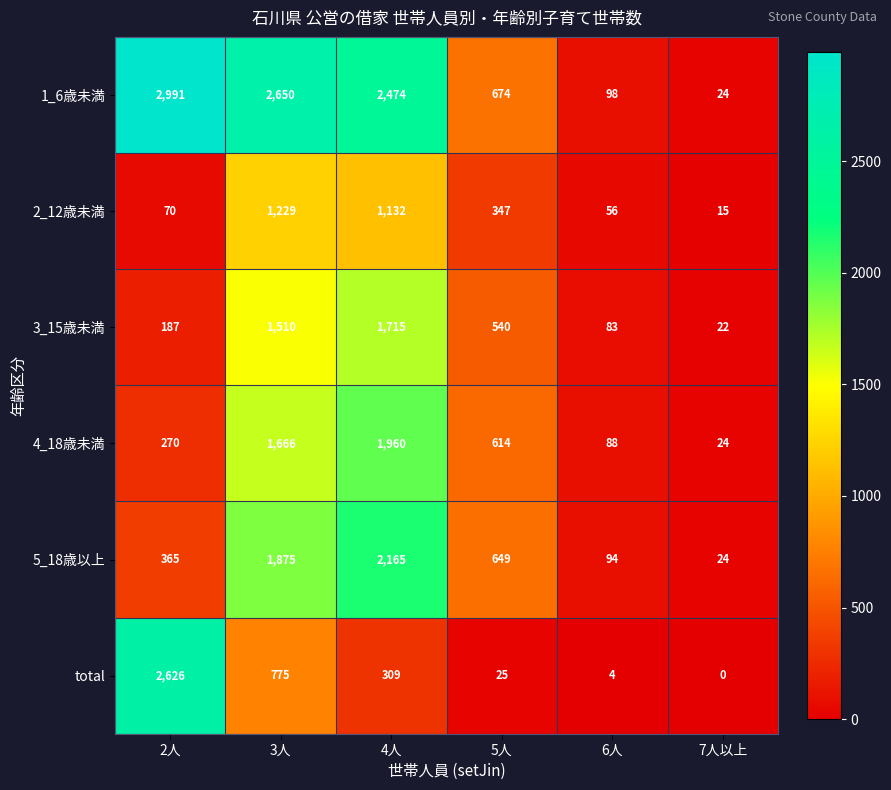

What is the difference between the maximum and minimum values in the total series?

2626